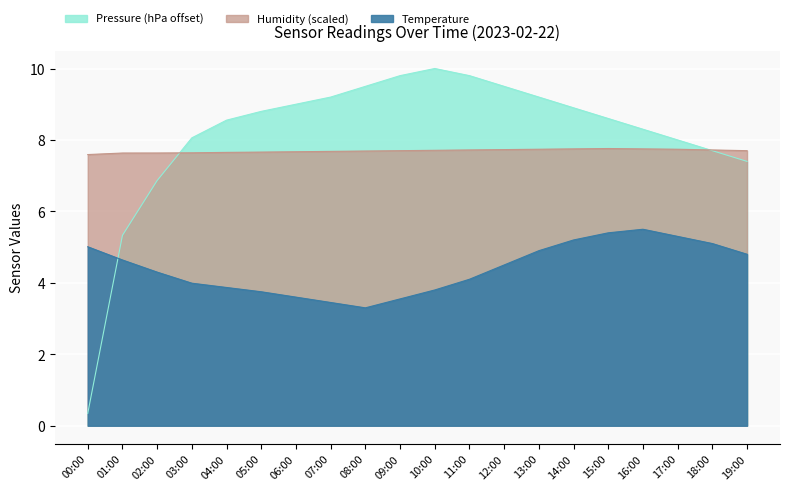

Which series changed the most between 04:00 and 08:00?

Pressure (hPa offset)